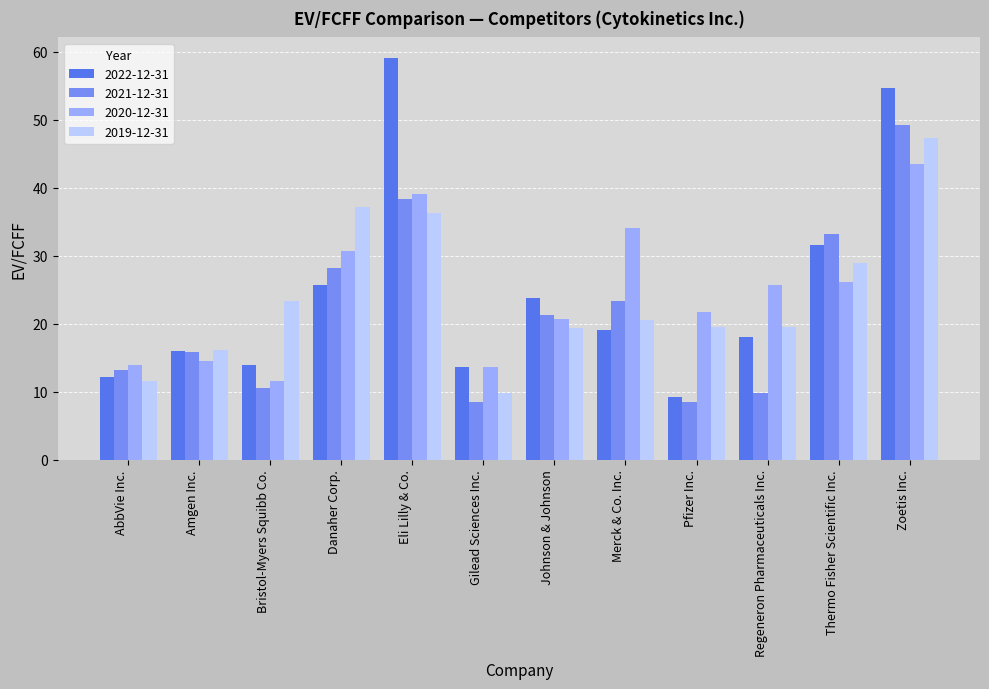

What is the lowest value of the 2020-12-31 series?

11.6